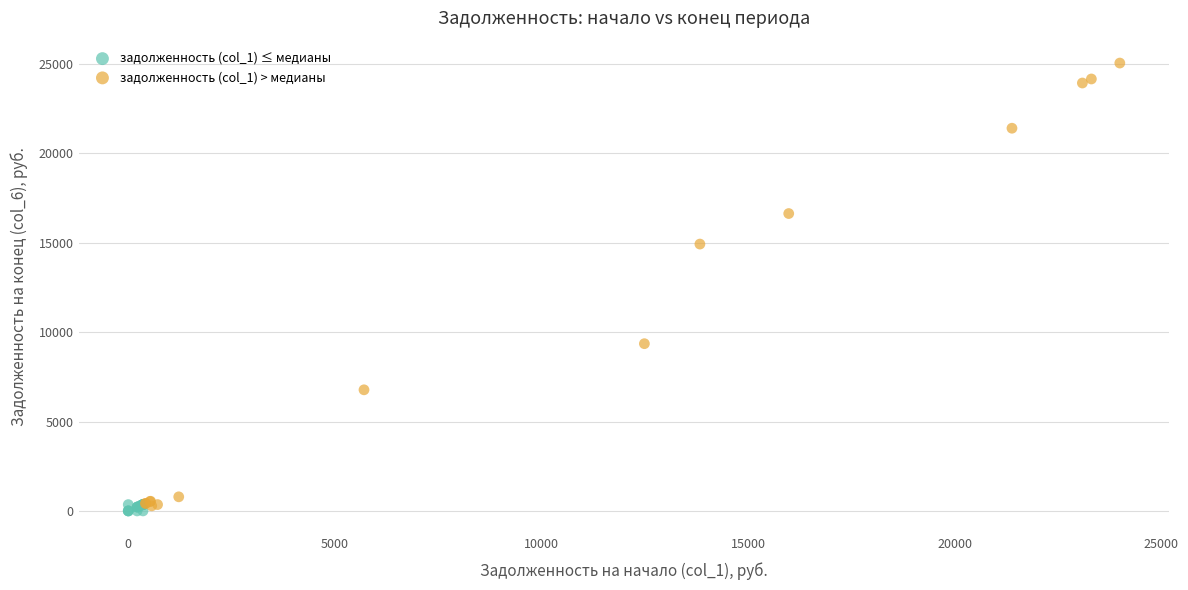

Which series has the largest Y range (max minus min)?

задолженность (col_1) > медианы